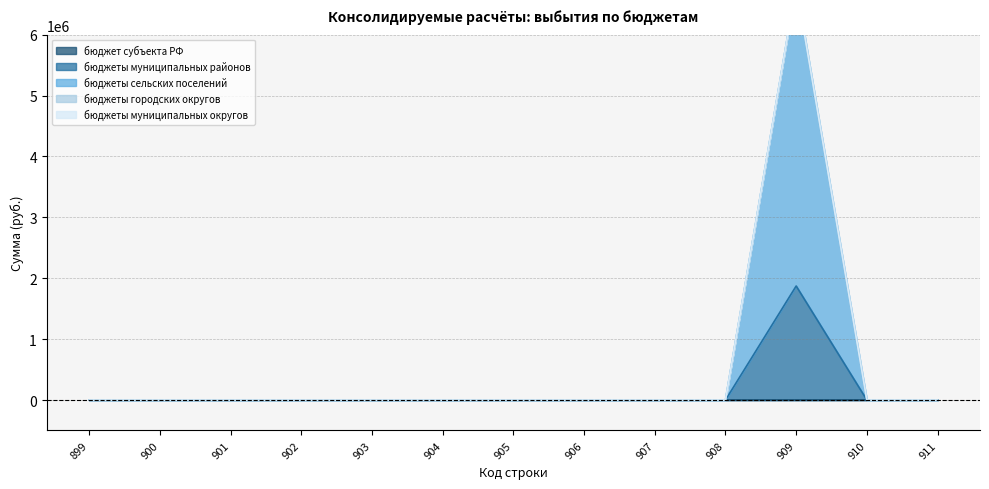

Reading right to left, what are all the values shown in this chart?

бюджет субъекта РФ: 0	0	0	0	0	0	0	0	0	0	0	0	0
бюджеты муниципальных районов: 0	0	1872900	0	0	0	0	0	0	0	0	0	0
бюджеты сельских поселений: 0	0	4932900	0	0	0	0	0	0	0	0	0	0
бюджеты городских округов: 0	0	0	0	0	0	0	0	0	0	0	0	0
бюджеты муниципальных округов: 0	0	0	0	0	0	0	0	0	0	0	0	0